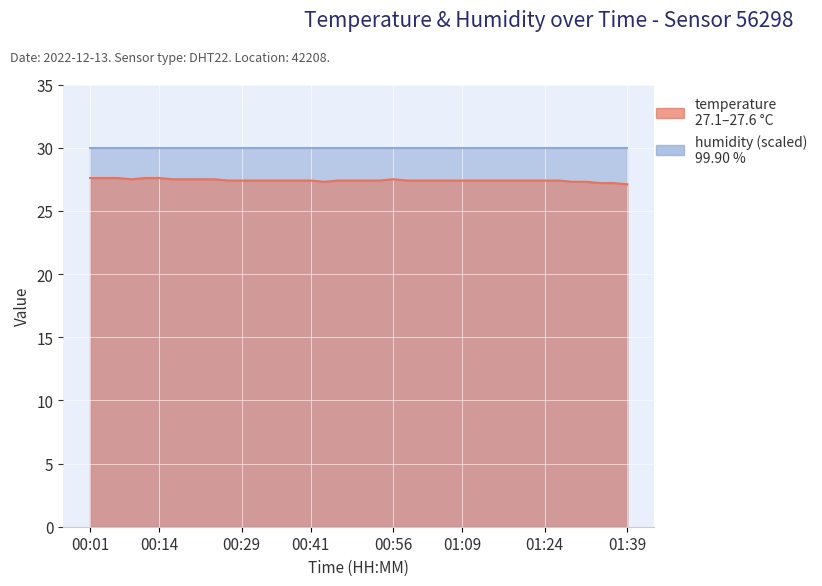

What is the change in value from 2022-12-13T00:56:44 to 2022-12-13T01:21:43?

-0.1